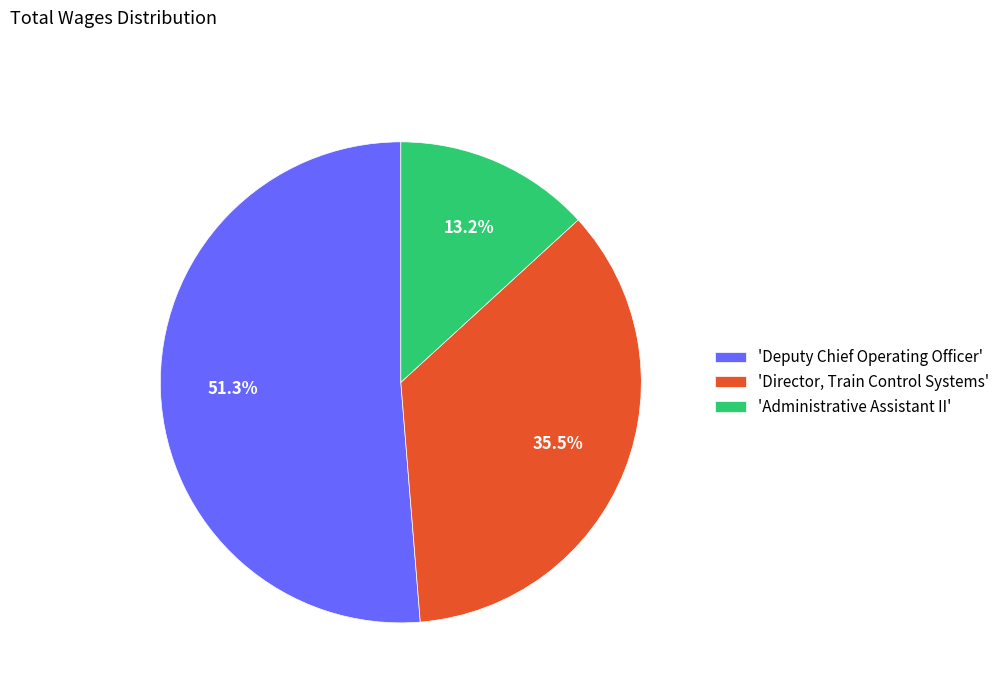

What is the largest slice in the pie chart?

'Deputy Chief Operating Officer'